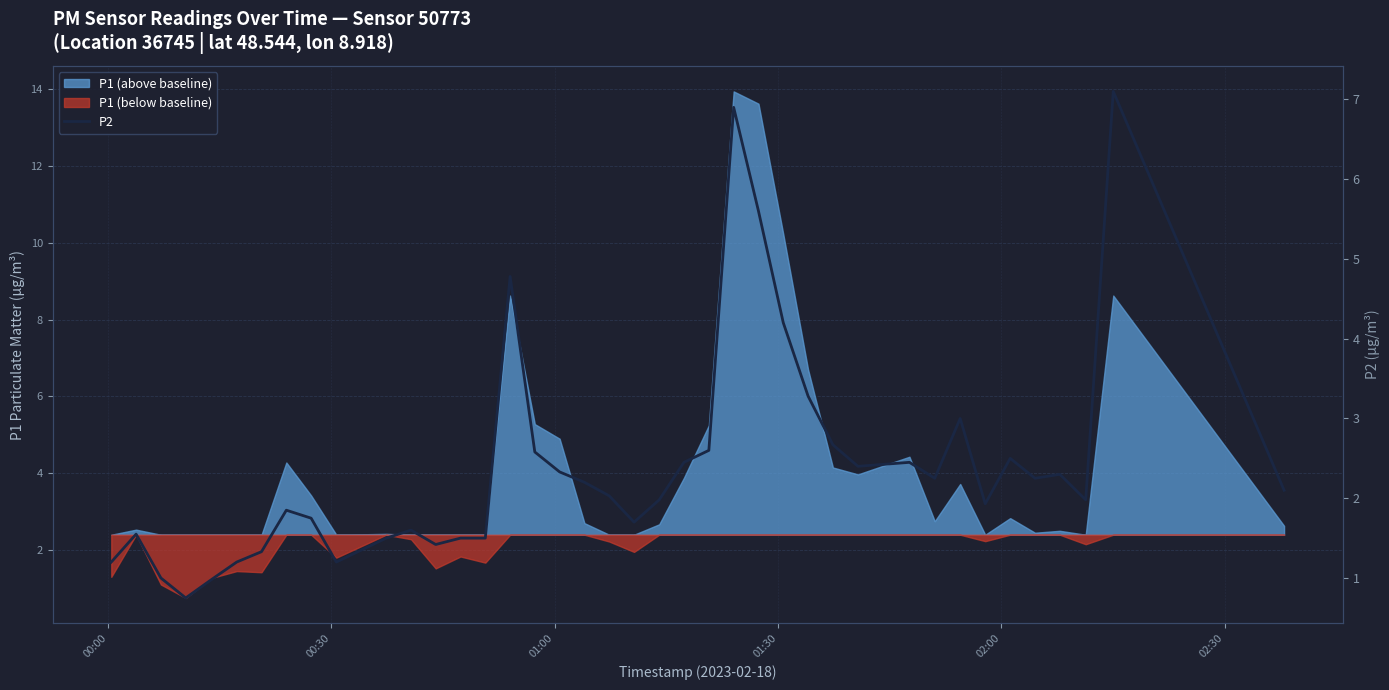

Does the chart display data point markers on the line(s)?

No